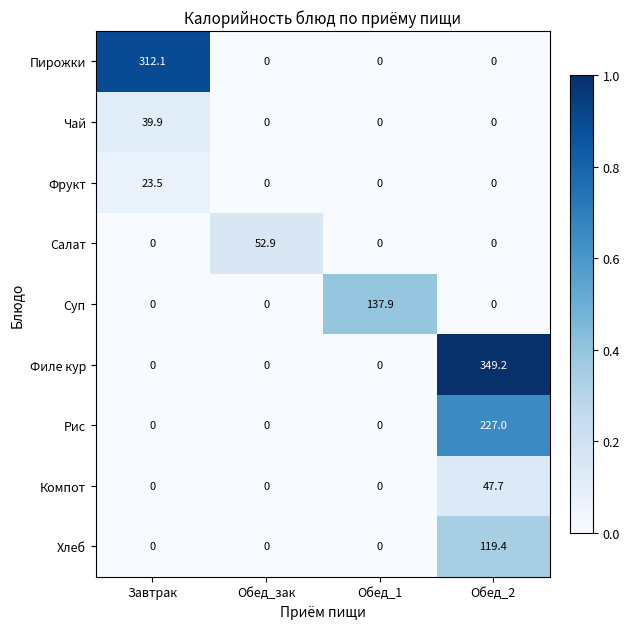

Rank the series by their maximum value, from highest to lowest.

Филе кур, Пирожки, Рис, Суп, Хлеб, Салат, Компот, Чай, Фрукт